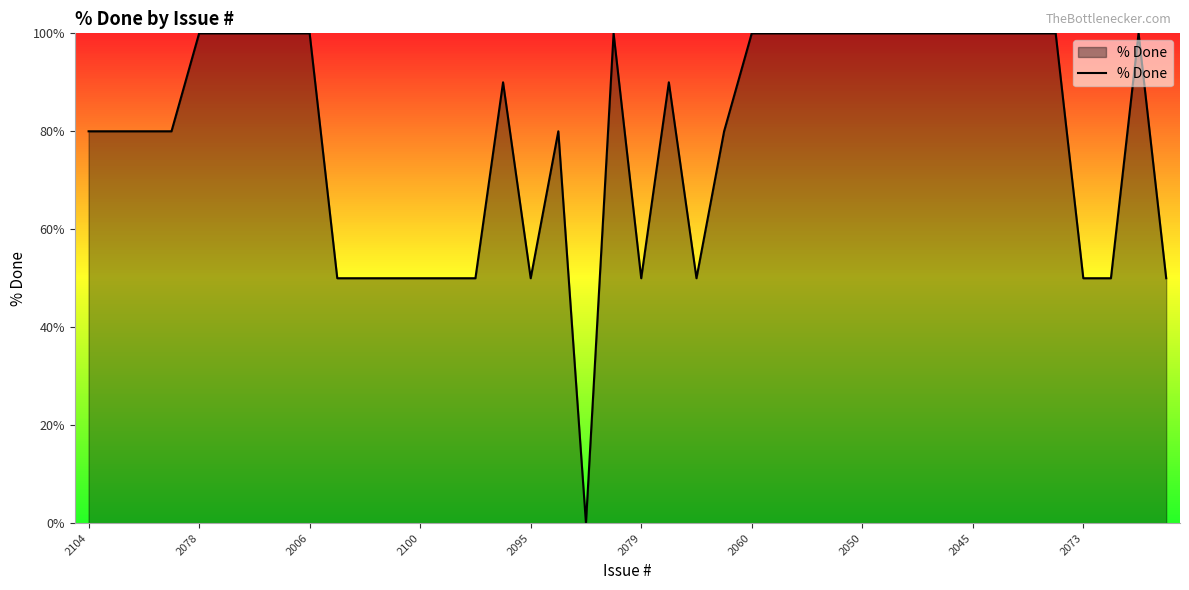

What is the difference between the maximum and minimum values?

100